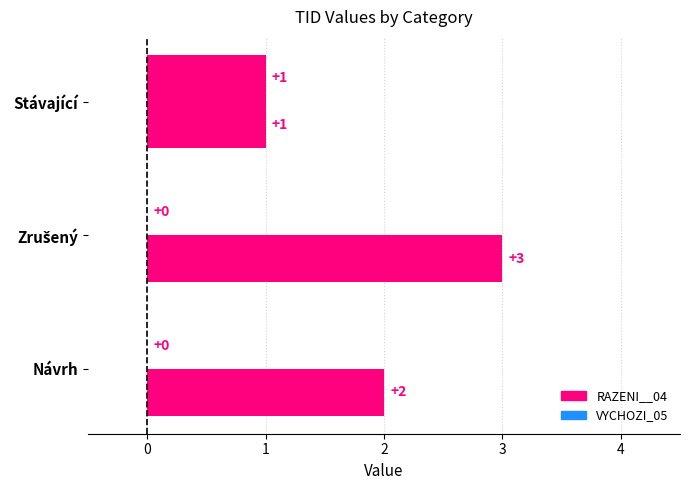

How many categories are shown in the chart?

3